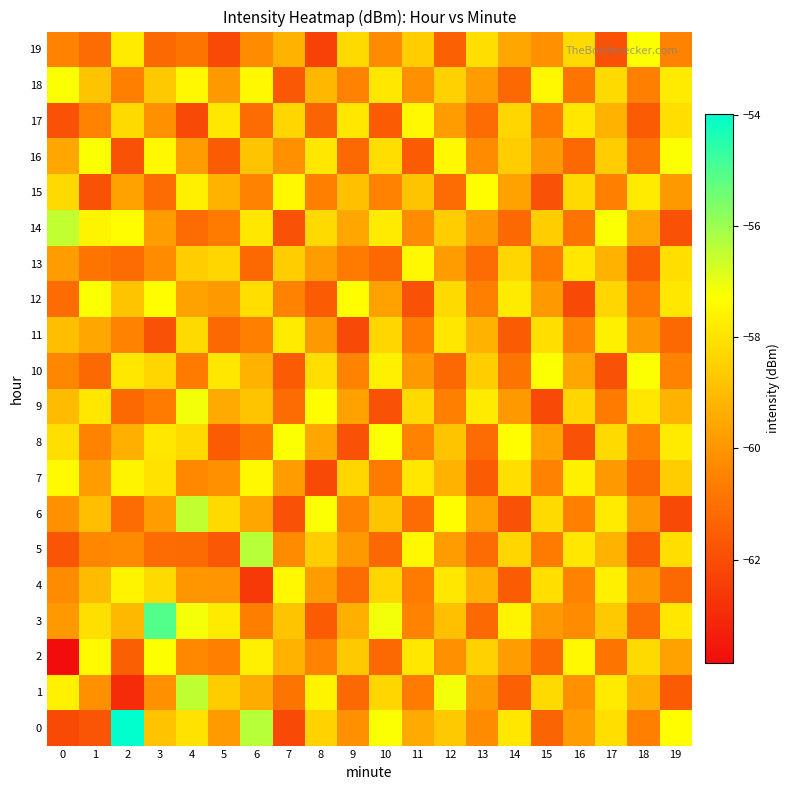

What is the total value across all series at 10?

-1185.0